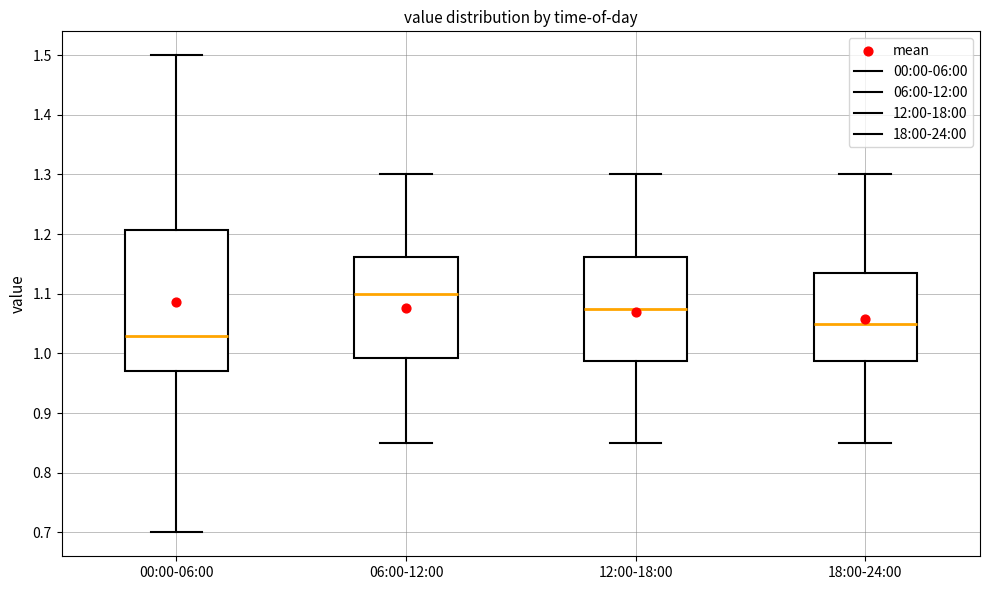

Reading left to right, transcribe this box plot: for each box, give where its median line is, the range the box spans, and where its two whiskers end, as read against the y-axis. The values are not printed on the chart, so give them approximately, as read against the axis.

00:00-06:00: median 1.03, box 0.97 to 1.21, whiskers 0.70 to 1.50
06:00-12:00: median 1.10, box 0.99 to 1.16, whiskers 0.85 to 1.30
12:00-18:00: median 1.08, box 0.99 to 1.16, whiskers 0.85 to 1.30
18:00-24:00: median 1.05, box 0.99 to 1.14, whiskers 0.85 to 1.30